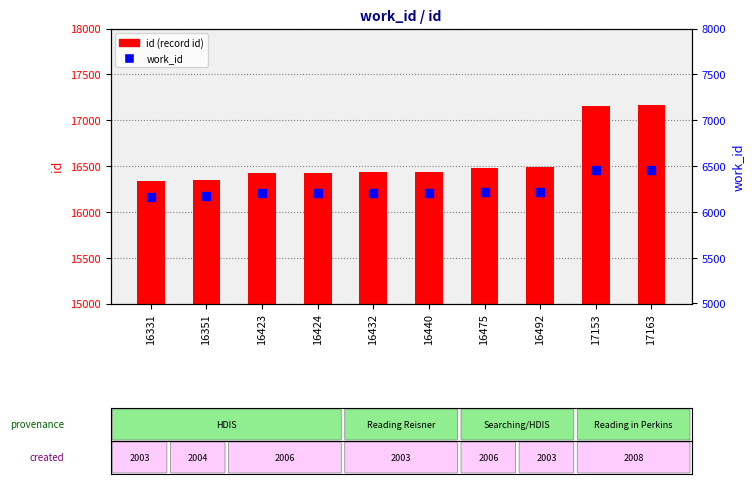

Which series has the largest total across all categories?

id (record id)